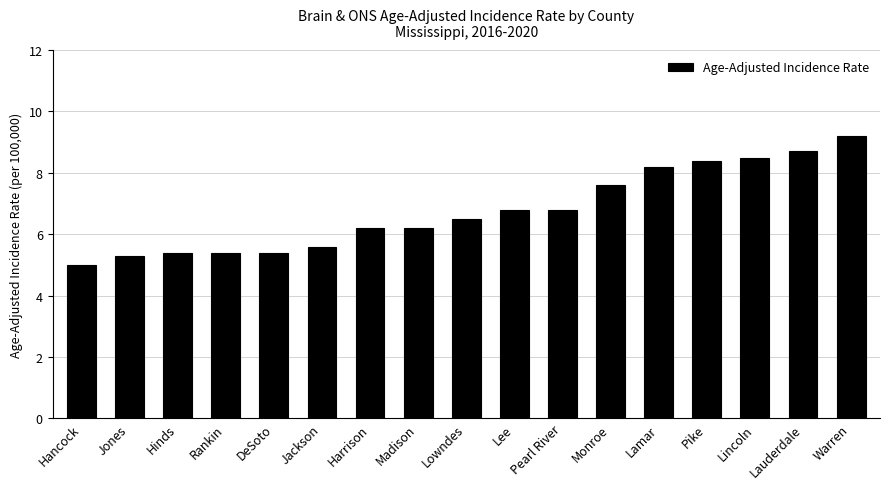

What is the difference between the maximum and minimum values?

4.2